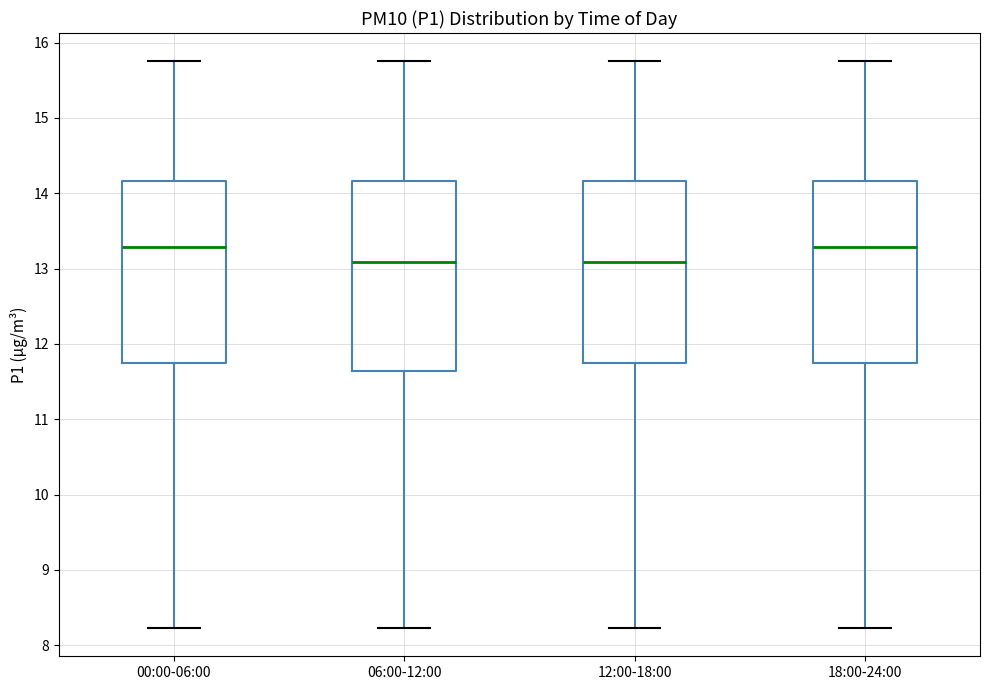

Reading left to right, transcribe this box plot: for each box, give where its median line is, the range the box spans, and where its two whiskers end, as read against the y-axis. The values are not printed on the chart, so give them approximately, as read against the axis.

00:00-06:00: median 13.3, box 11.8 to 14.2, whiskers 8.2 to 15.8
06:00-12:00: median 13.1, box 11.6 to 14.2, whiskers 8.2 to 15.8
12:00-18:00: median 13.1, box 11.8 to 14.2, whiskers 8.2 to 15.8
18:00-24:00: median 13.3, box 11.8 to 14.2, whiskers 8.2 to 15.8